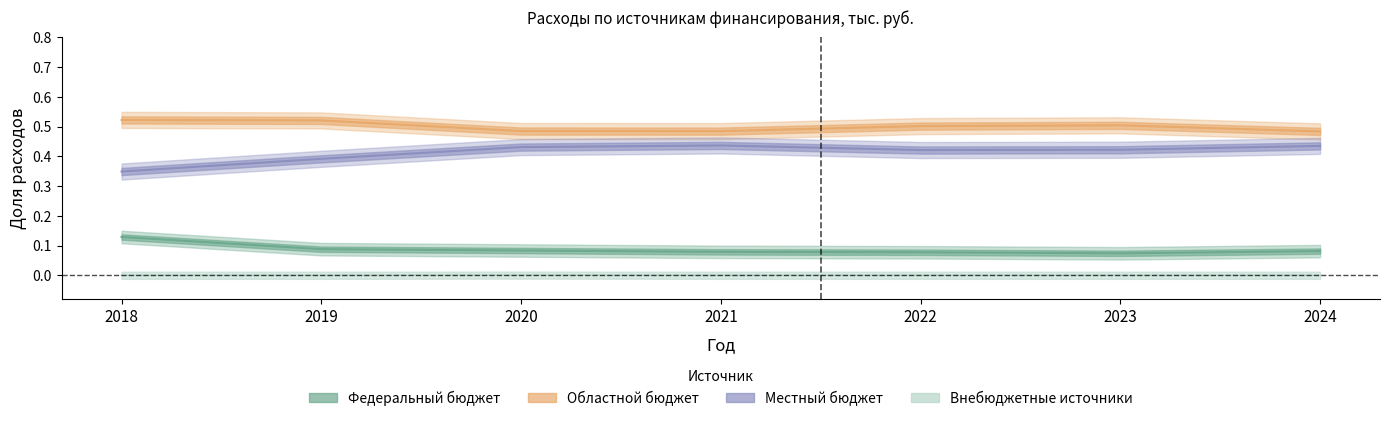

The Местный бюджет series shows 0.2 at 2022. True or false?

False